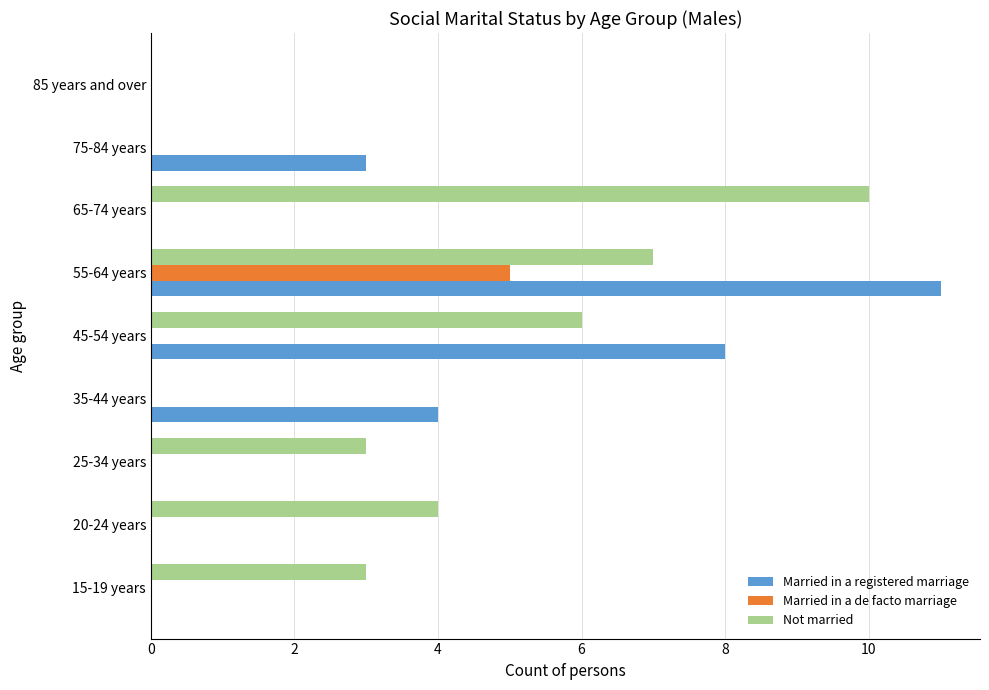

How many series are shown in this chart?

3